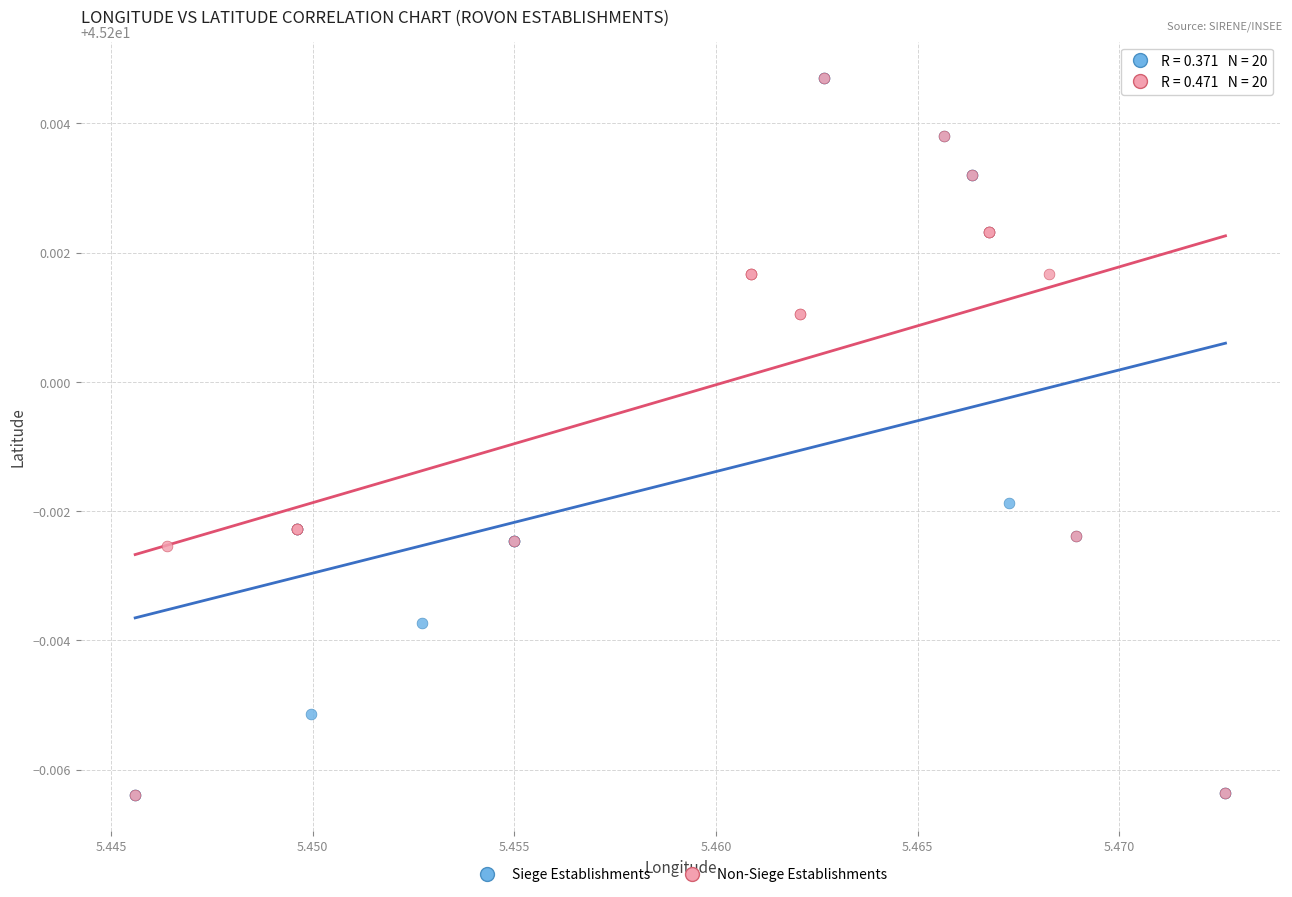

What are all the series names shown in the legend?

Siege Establishments, Non-Siege Establishments